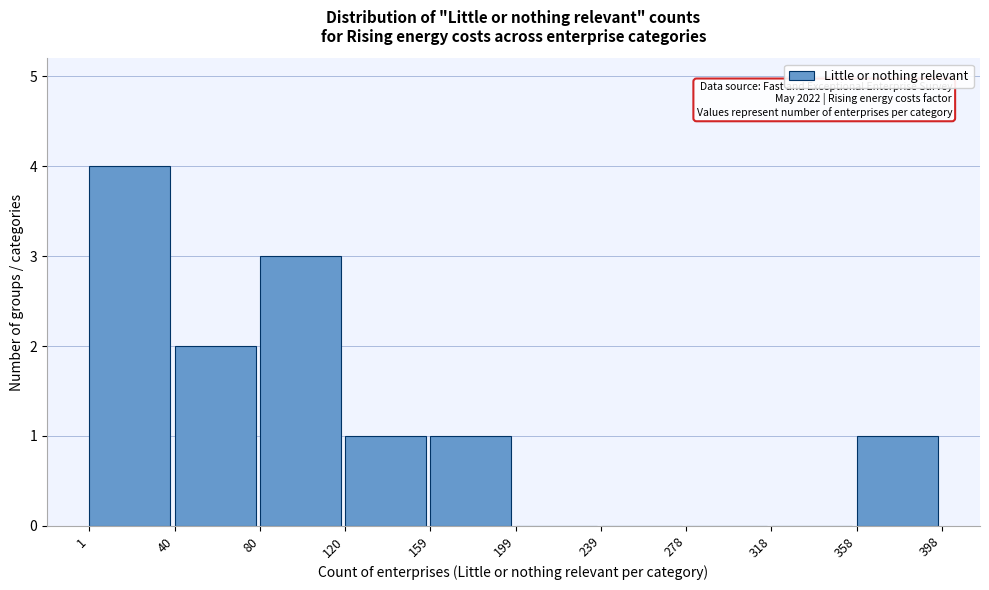

Which range on the x-axis has the tallest bar?

1 to 40